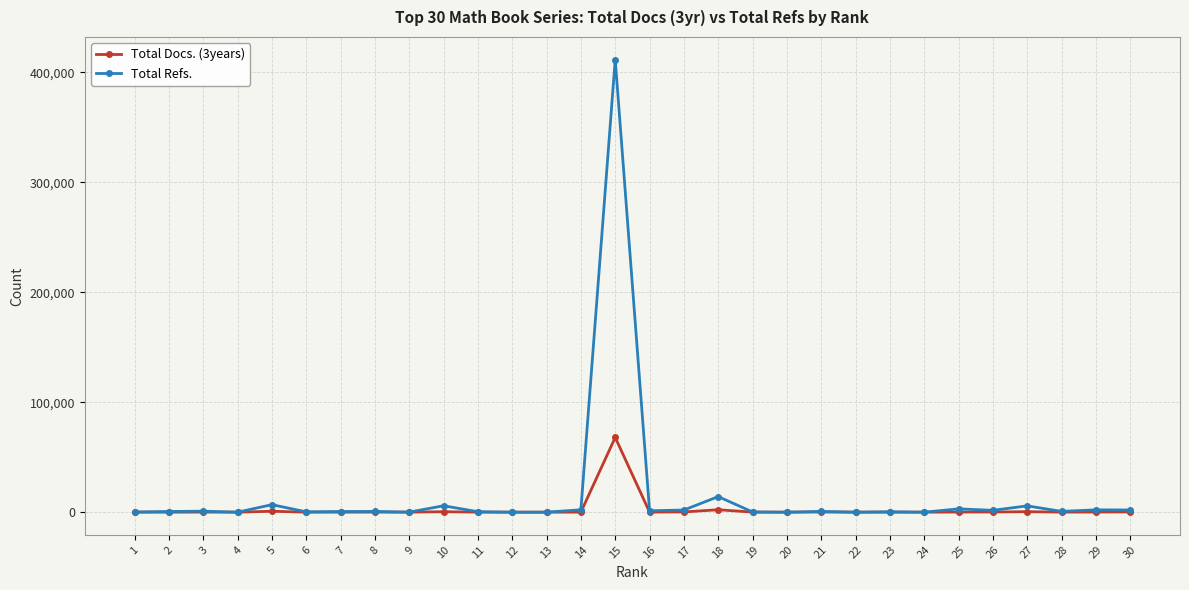

The value of Total Refs. at 13 is -219307. True or false?

False